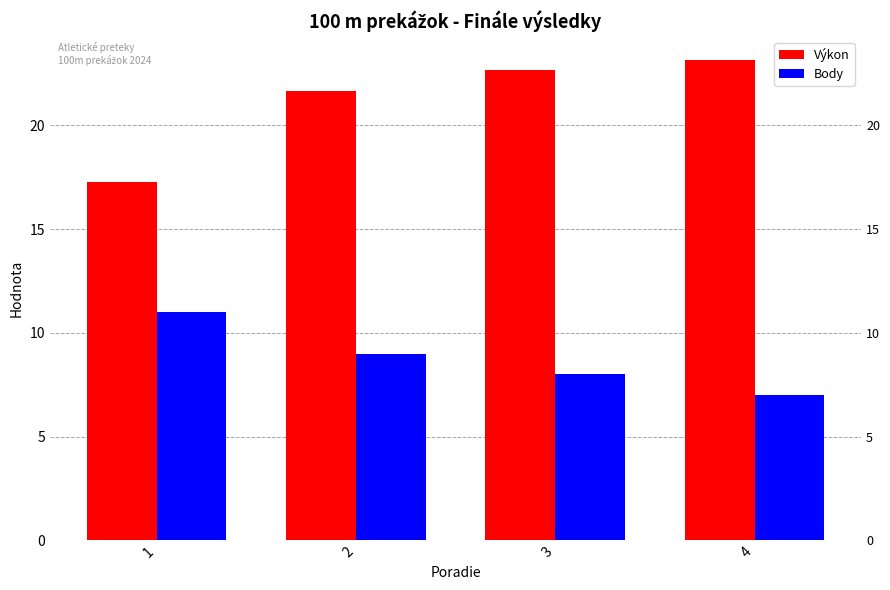

What is the difference between the maximum and minimum values in the Body series?

4.0